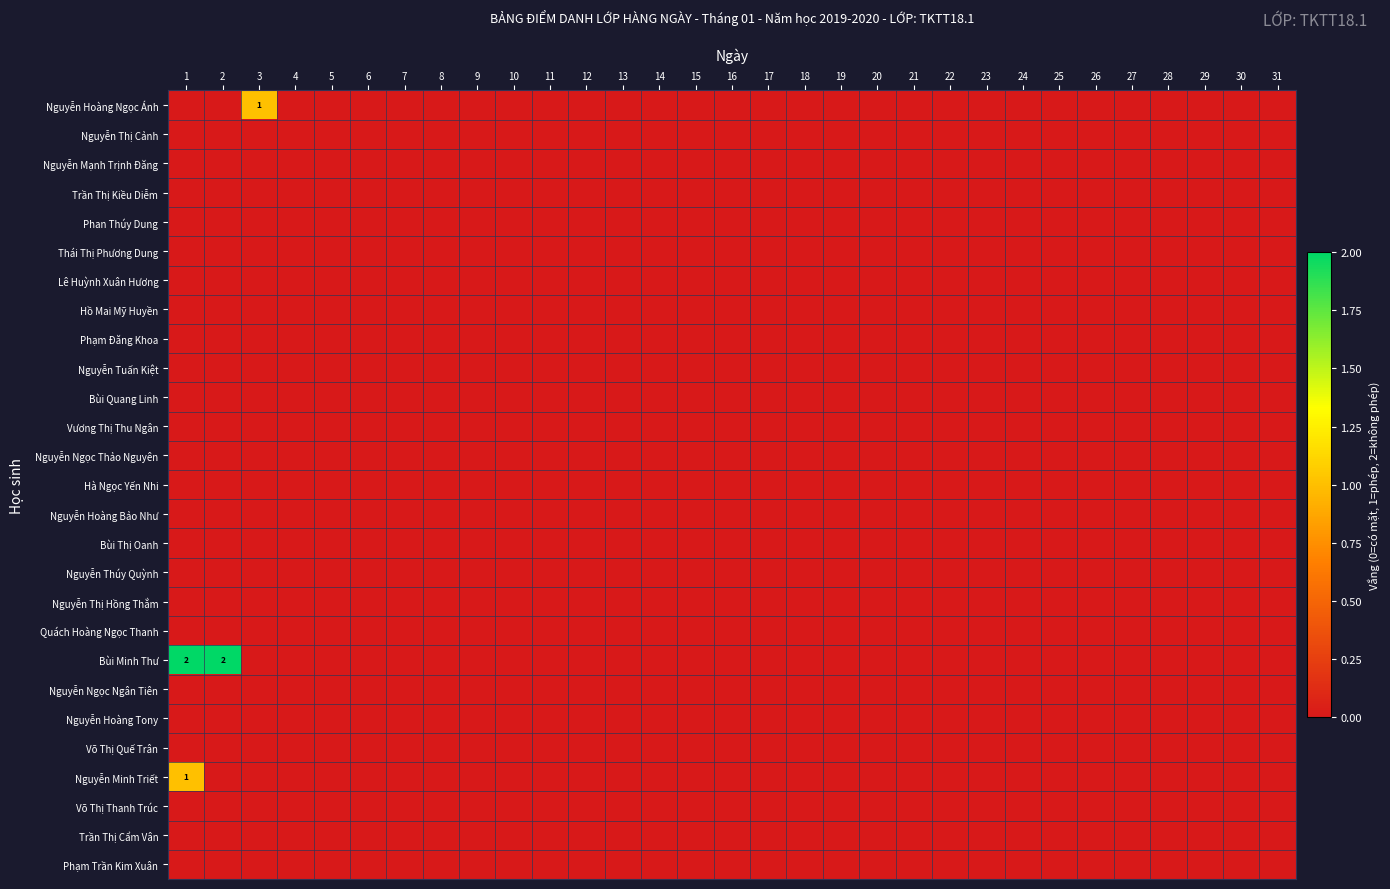

At how many categories does at least one series exceed 1?

2